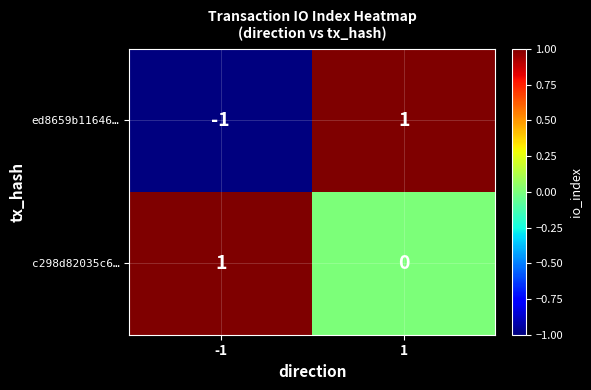

List the series in order of their overall mean, lowest first.

ed8659b11646…, c298d82035c6…